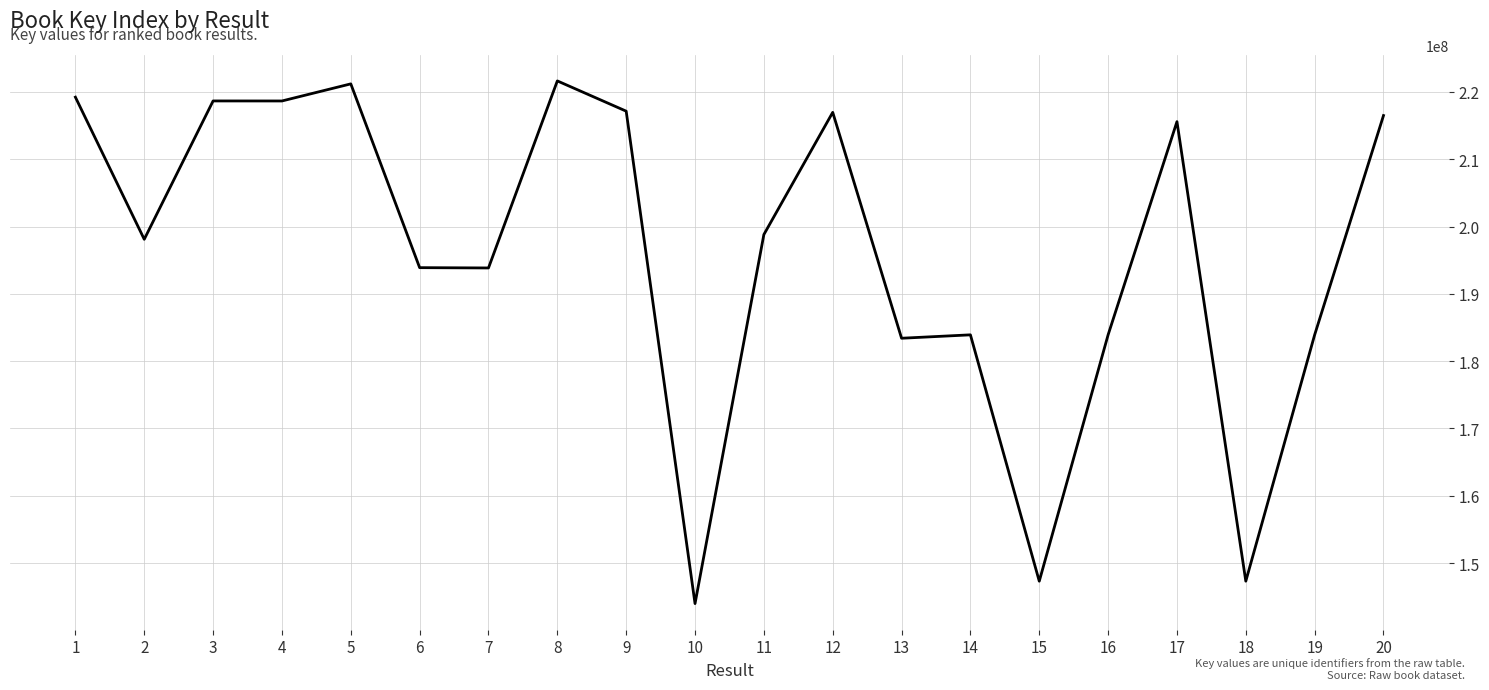

Between 14 and 20, which is larger?

20